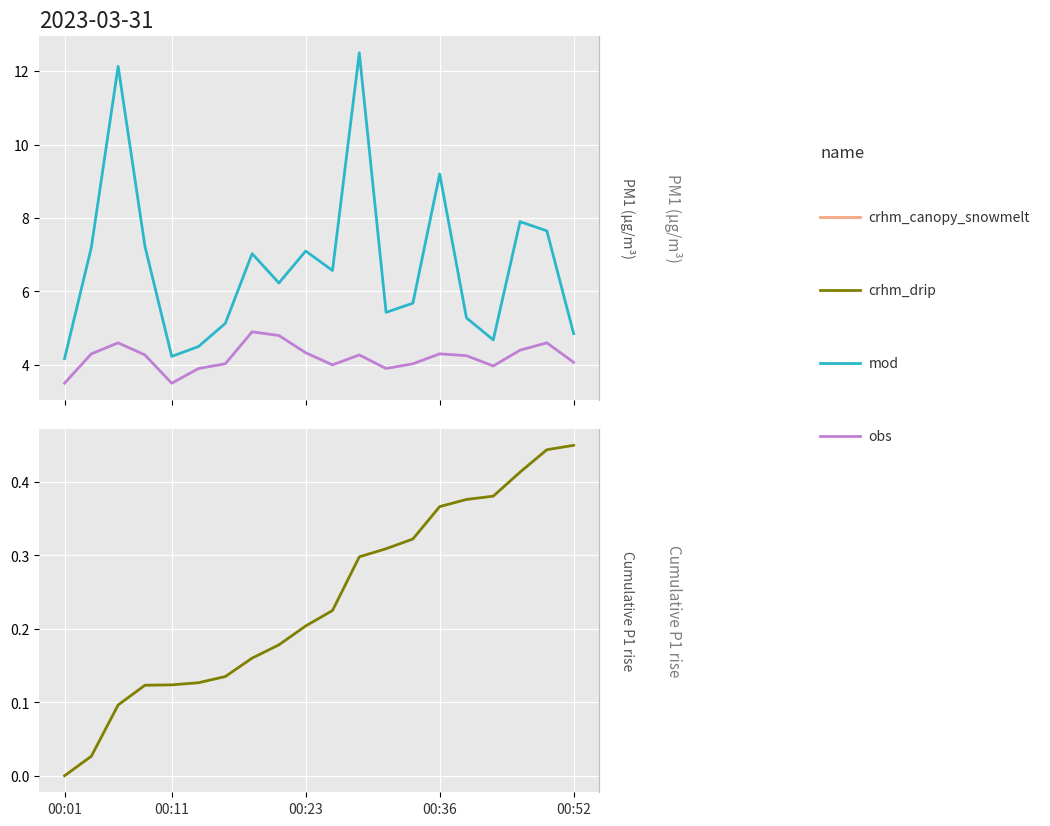

Reading right to left, list all the values displayed in this chart.

mod: 4.8	7.7	7.9	4.7	5.3	9.2	5.7	5.4	12.5	6.6	7.1	6.2	7.0	5.1	4.5	4.2	7.2	12.1	7.2	4.2
obs: 4.1	4.6	4.4	4.0	4.2	4.3	4.0	3.9	4.3	4.0	4.3	4.8	4.9	4.0	3.9	3.5	4.3	4.6	4.3	3.5
crhm_drip: 0.5	0.4	0.4	0.4	0.4	0.4	0.3	0.3	0.3	0.2	0.2	0.2	0.2	0.1	0.1	0.1	0.1	0.1	0.0	0.0